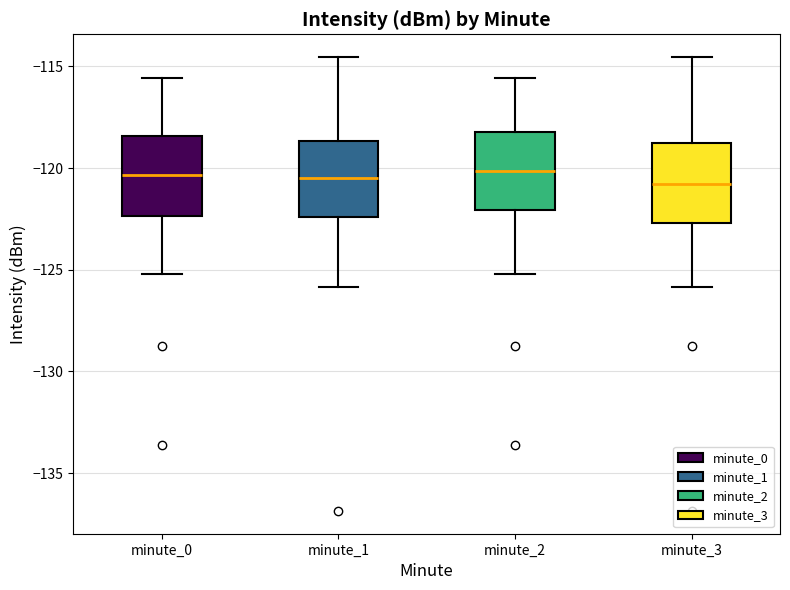

Reading left to right, read every box against the y-axis: the position of its median line, the range the box covers, and the ends of its whiskers. The values are not printed on the chart, so give them approximately, as read against the axis.

minute_0: median -120.5, box -122.5 to -118.5, whiskers -125.0 to -115.5
minute_1: median -120.5, box -122.5 to -118.5, whiskers -126.0 to -114.5
minute_2: median -120.0, box -122.0 to -118.0, whiskers -125.0 to -115.5
minute_3: median -121.0, box -122.5 to -119.0, whiskers -126.0 to -114.5